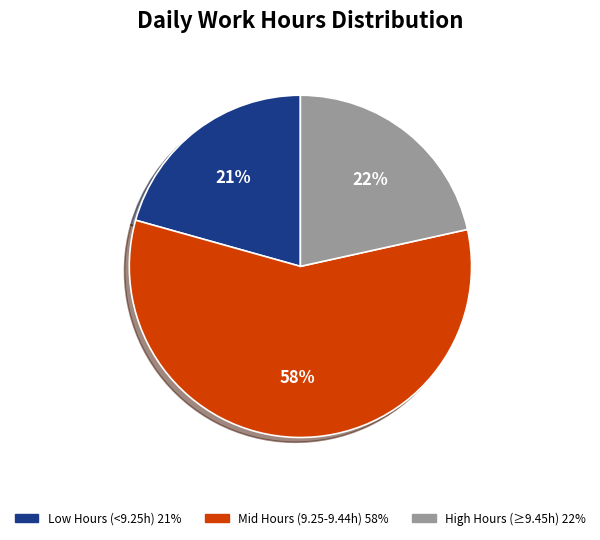

To the nearest percent, what is the average slice percentage?

33%